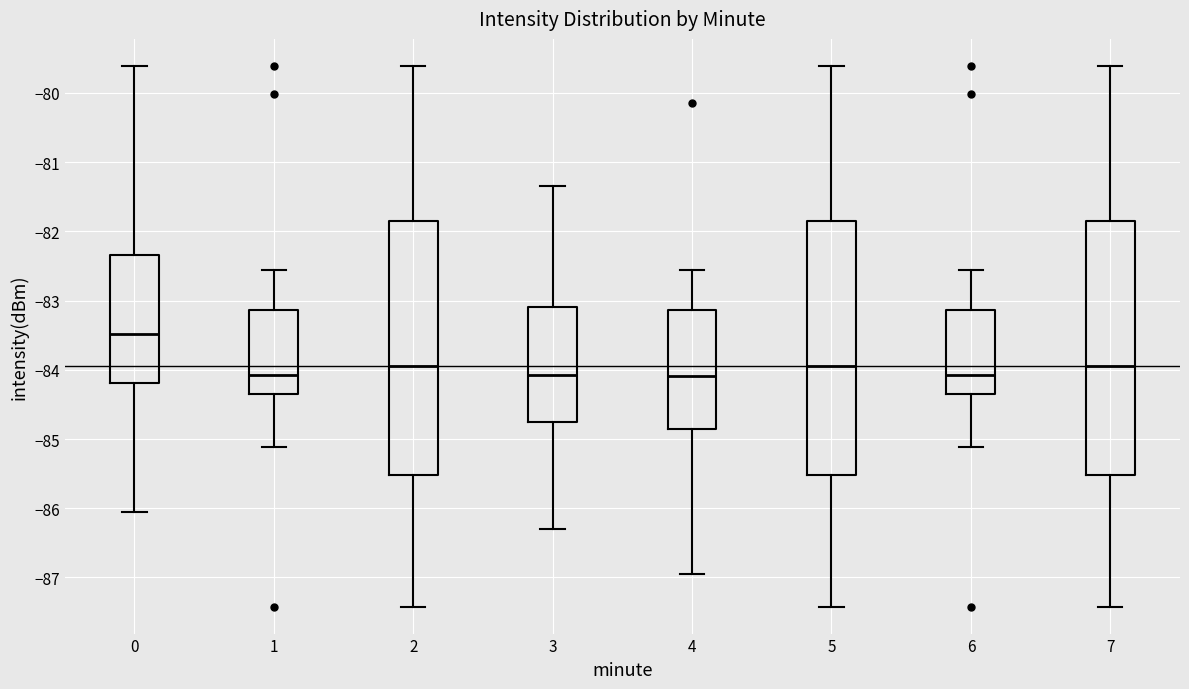

Where is the lower edge of the box at x = 3 on the y-axis? The values are not printed on the chart, so give them approximately, as read against the axis.

-84.7